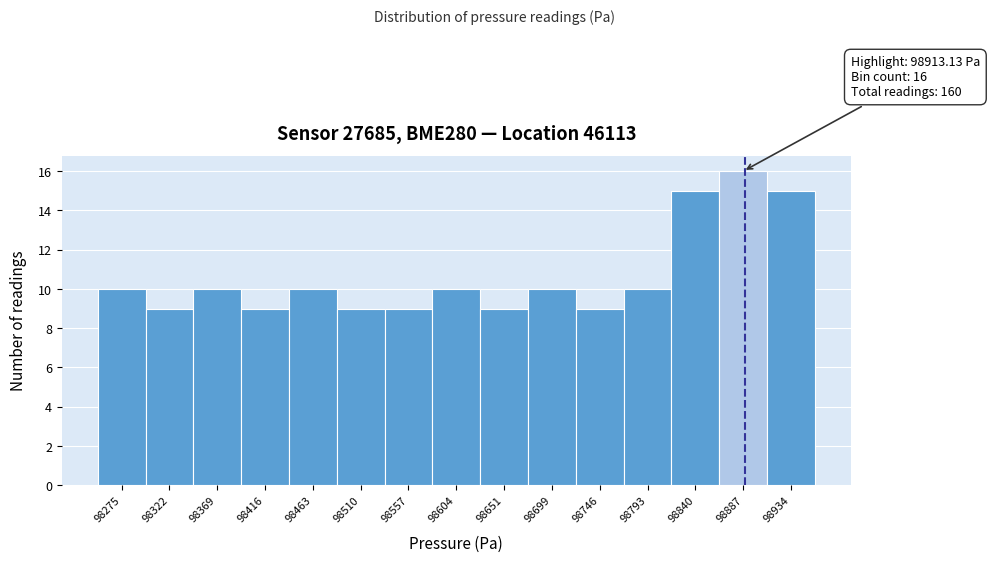

Reading right to left, what are all the values shown in this chart?

98934=15	98887=16	98840=15	98793=10	98746=9	98699=10	98651=9	98604=10	98557=9	98510=9	98463=10	98416=9	98369=10	98322=9	98275=10